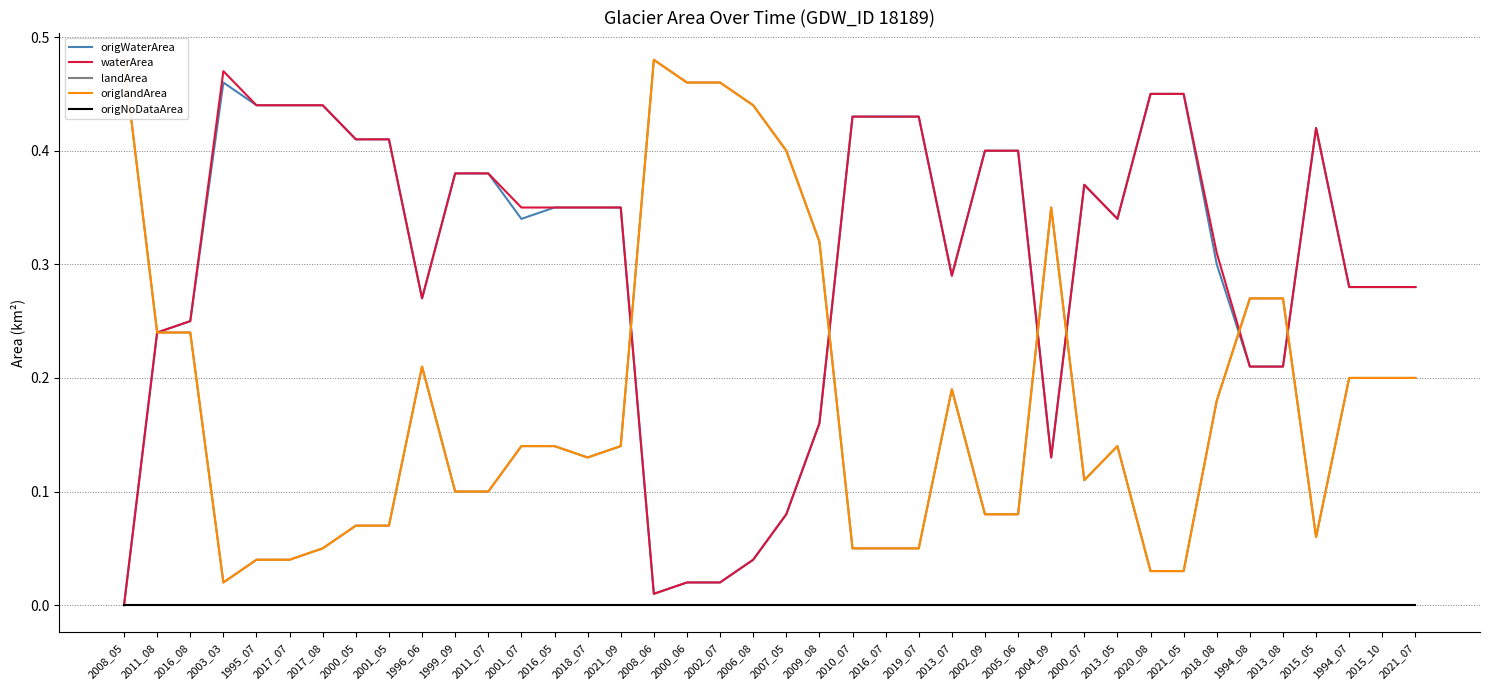

Where is landArea nearest to the value 0?

2003_03